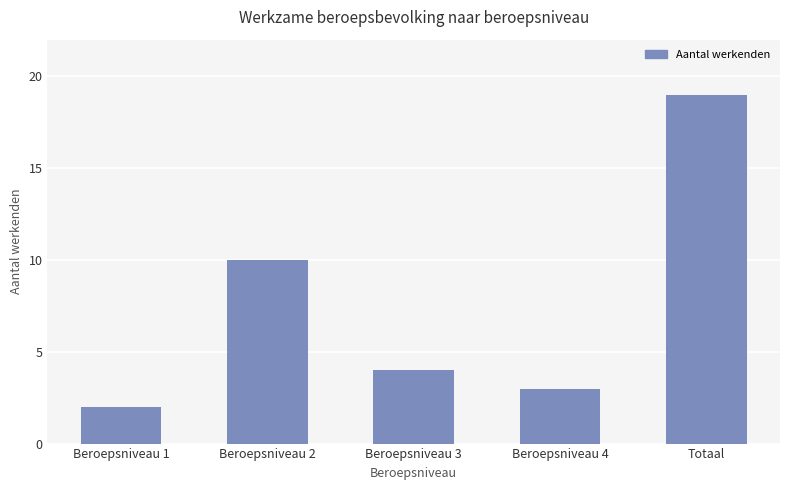

What is the maximum value shown in the chart?

19